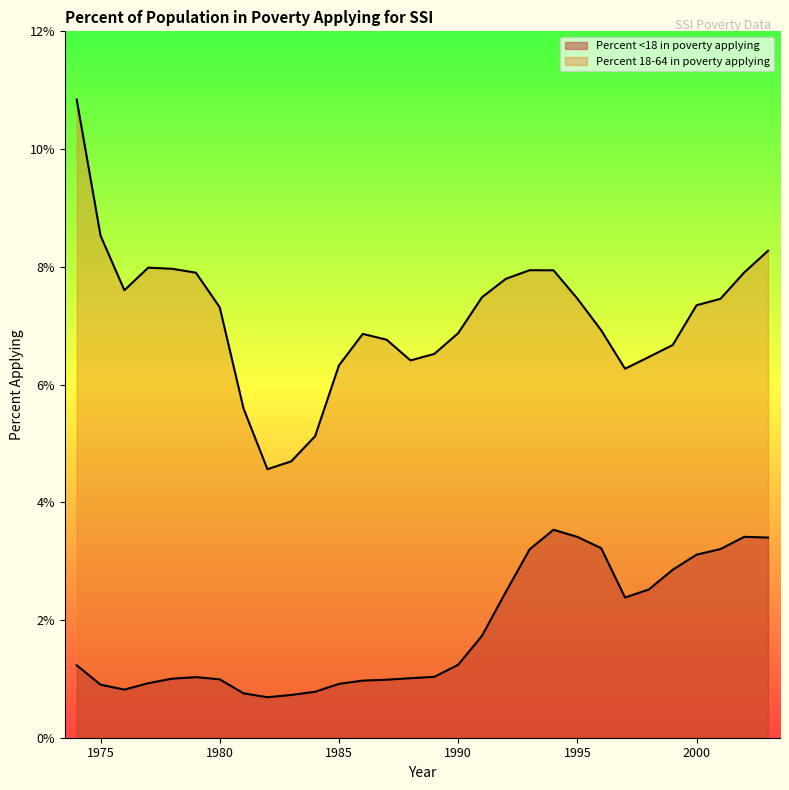

Rank the series by their average value, from lowest to highest.

Percent <18 in poverty applying, Percent 18-64 in poverty applying